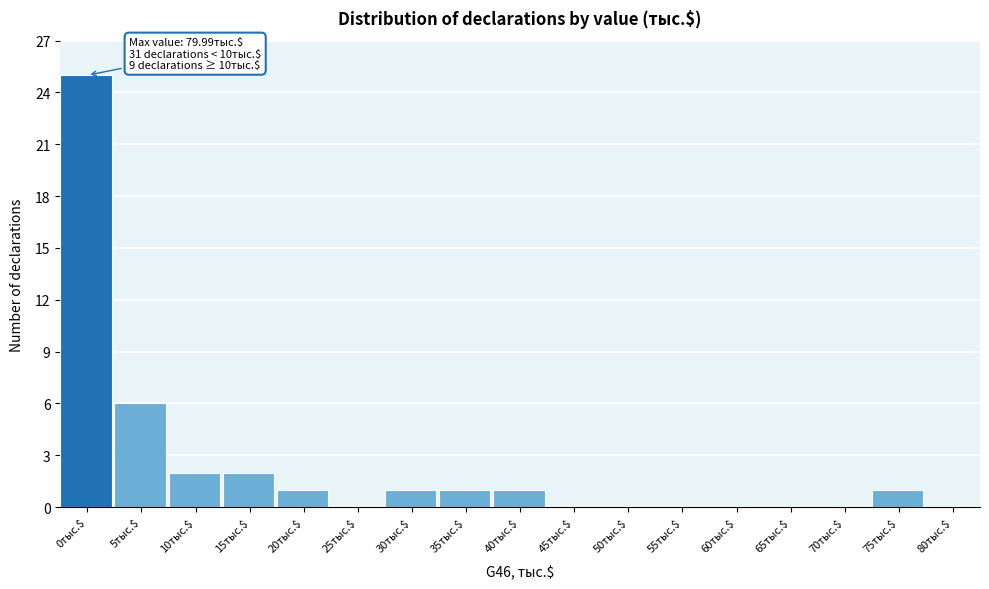

At which category does the chart reach its peak across all series?

0тыс.$